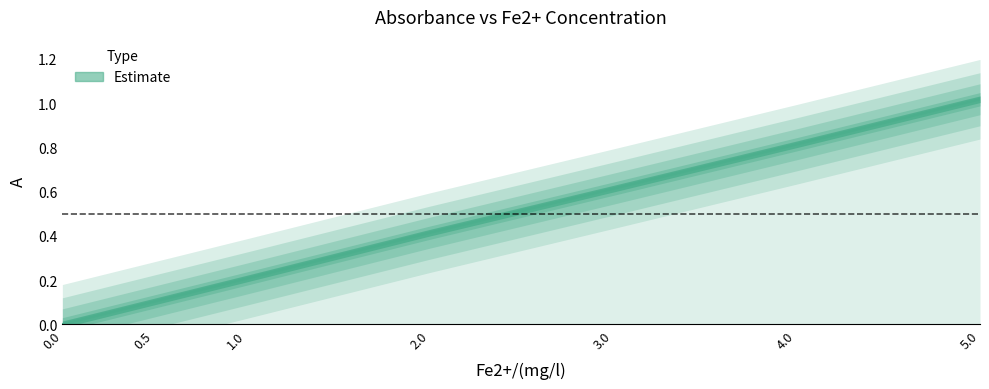

Reading left to right, list all the values displayed in this chart.

0.0=0.0	0.5=0.1	1.0=0.2	2.0=0.4	3.0=0.6	4.0=0.8	5.0=1.0